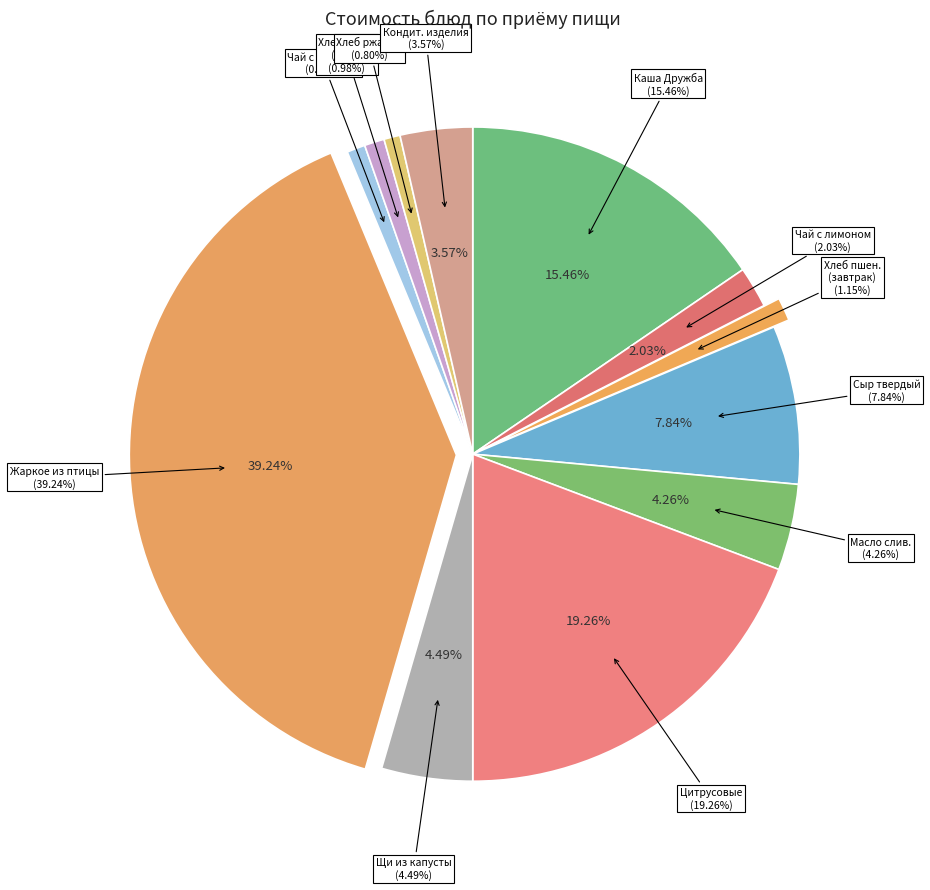

To the nearest percent, what is the difference between the Хлеб ржаной and Чай с лимоном slice percentages?

1%